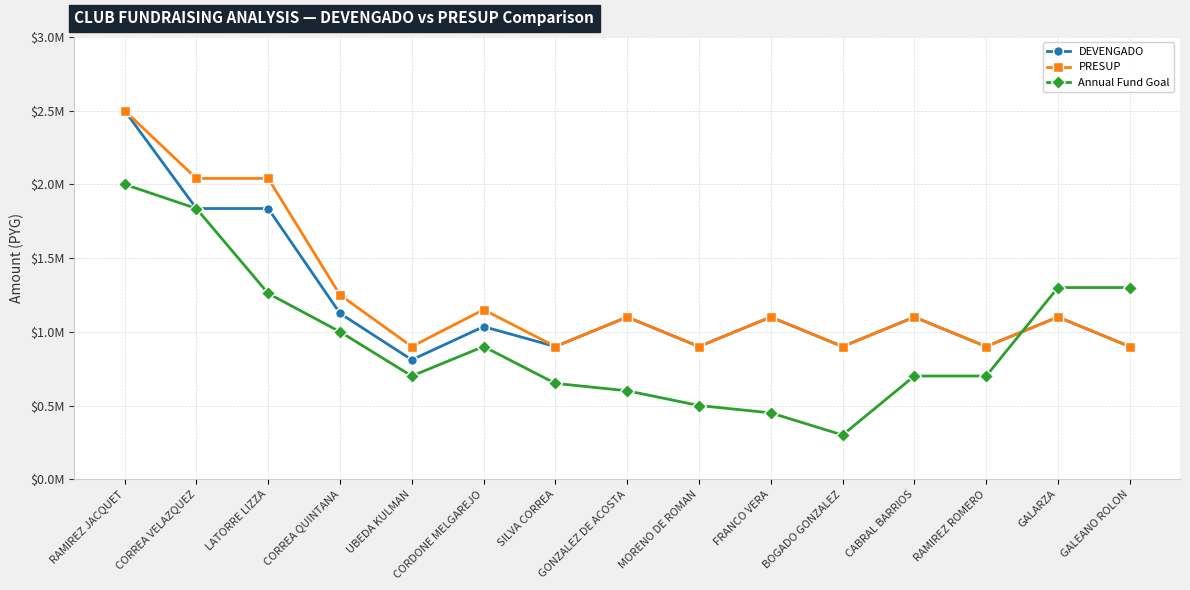

Is this an area chart (filled region under the line)?

No